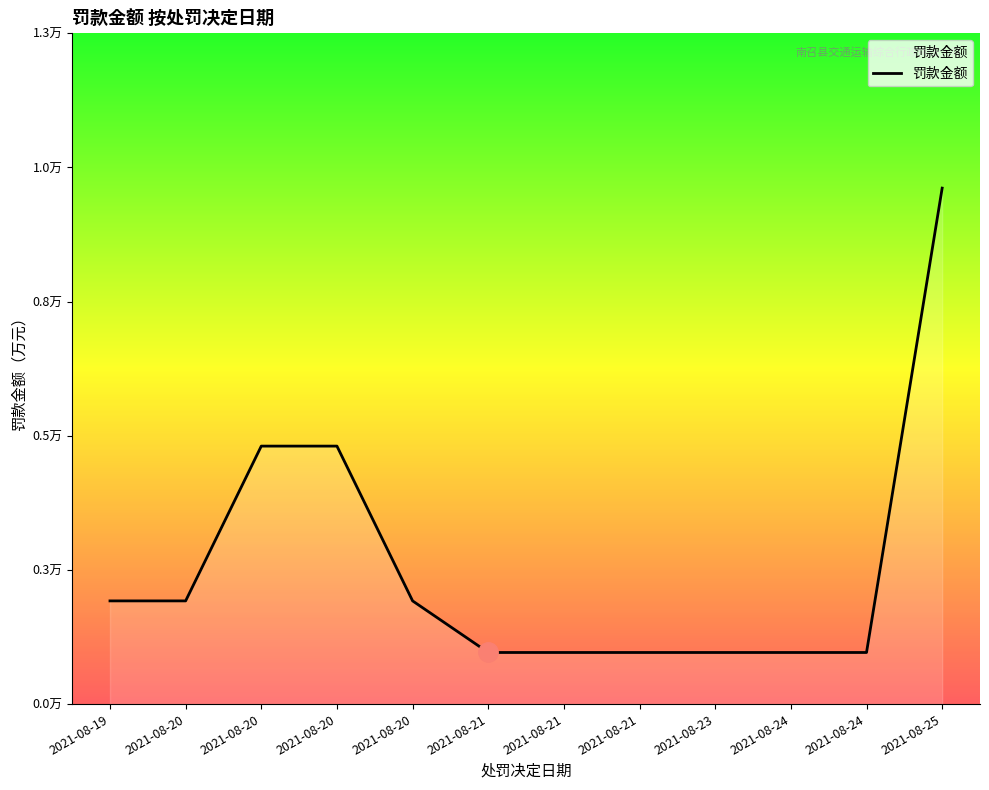

Does the chart have visible grid lines?

No